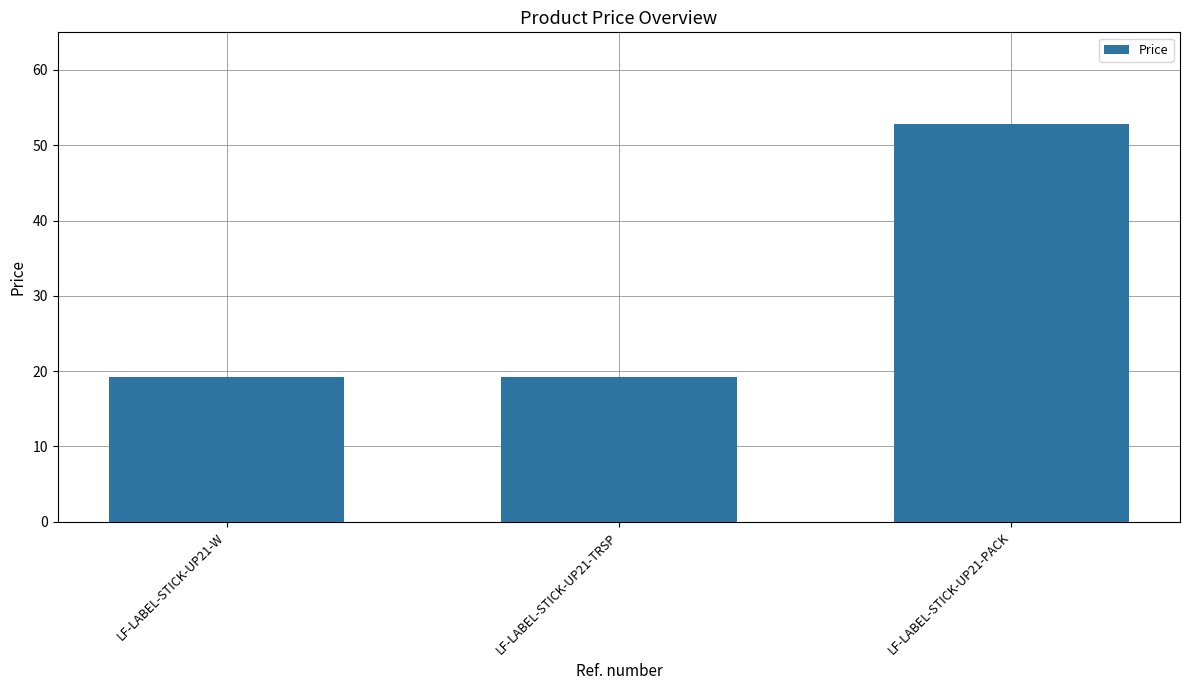

Which label corresponds to the largest value in the chart?

LF-LABEL-STICK-UP21-PACK